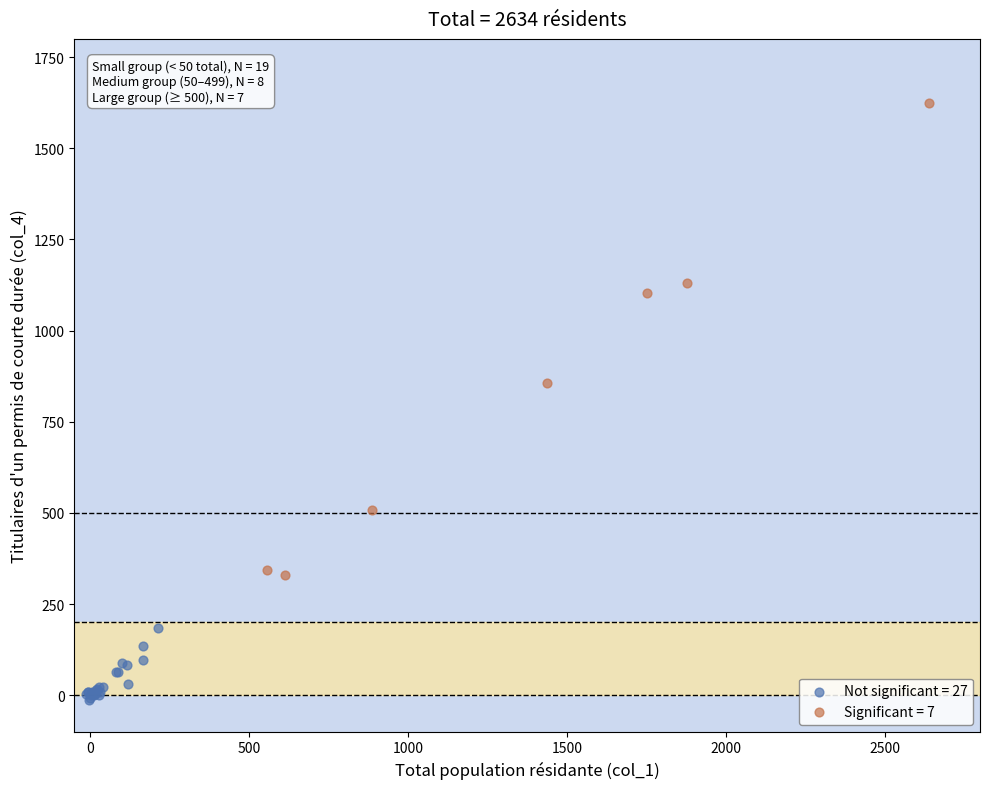

What are all the series names shown in the legend?

Not significant = 27, Significant = 7